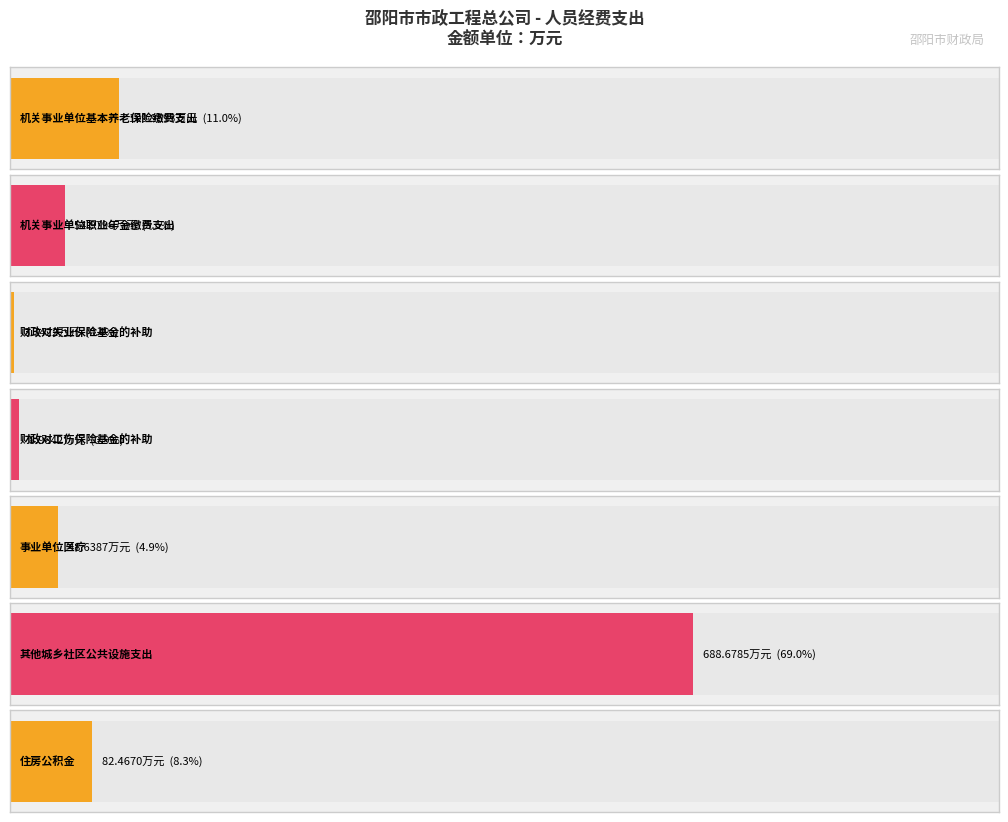

How many data points are above 54?

4